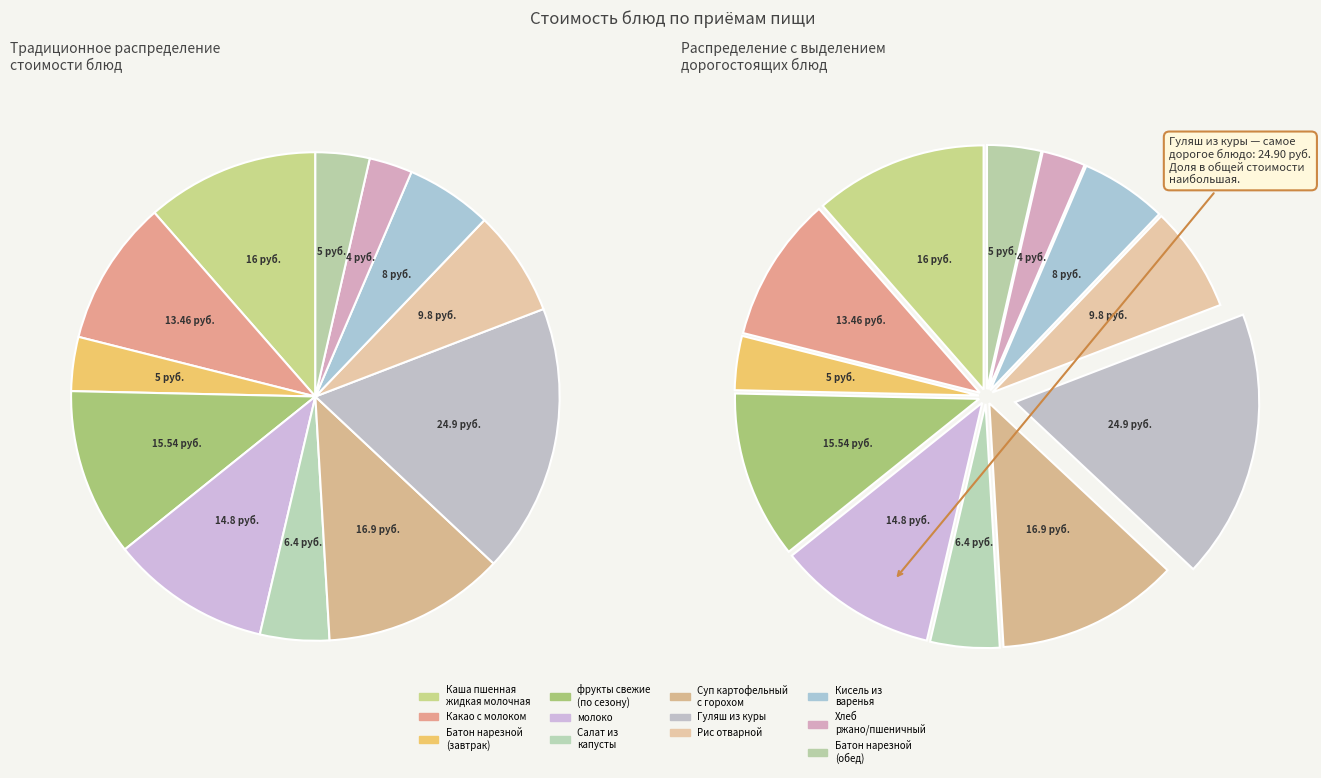

True or false: Кисель из варенья accounts for 1% of the total.

False